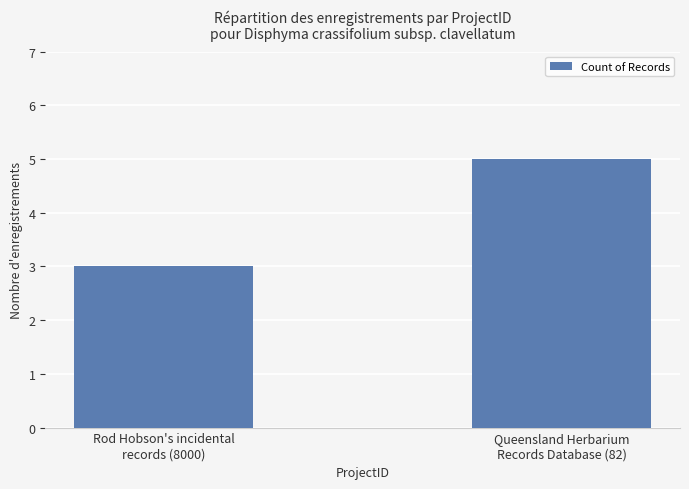

Is it true that the value at Queensland Herbarium
Records Database (82) is 1?

False